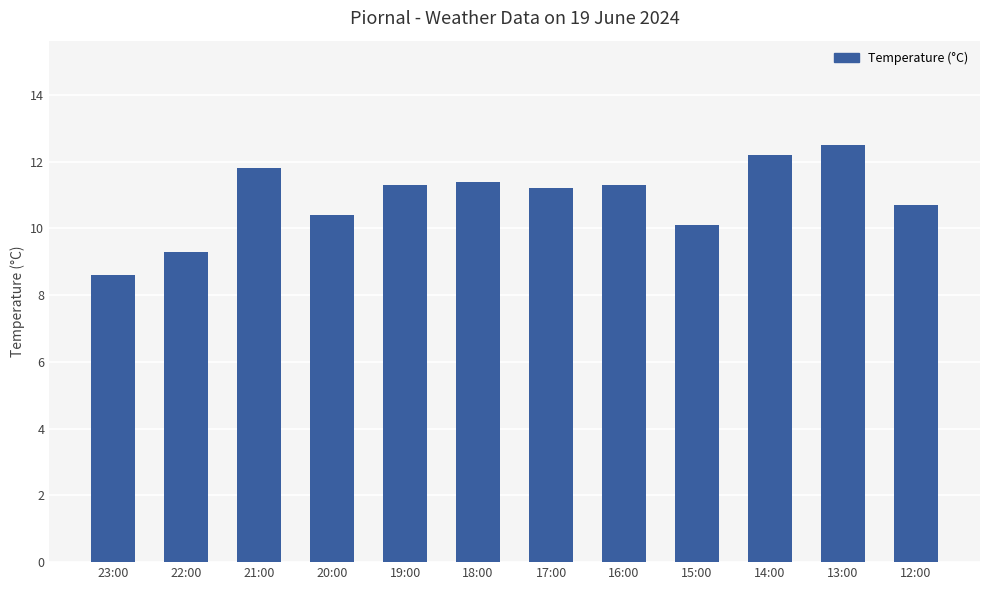

What is the maximum value shown in the chart?

12.5